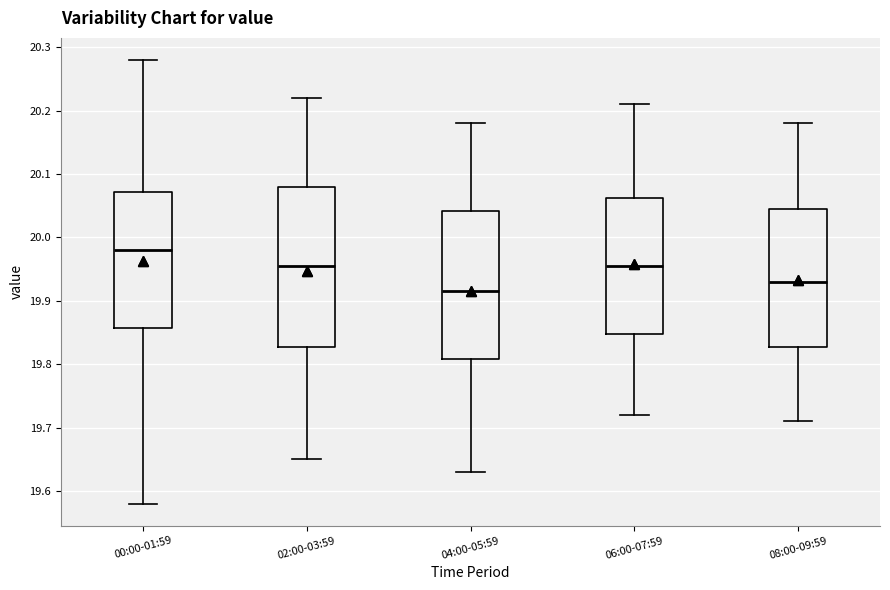

Reading left to right, transcribe this box plot: for each box, give where its median line is, the range the box spans, and where its two whiskers end, as read against the y-axis. The values are not printed on the chart, so give them approximately, as read against the axis.

00:00-01:59: median 19.98, box 19.86 to 20.07, whiskers 19.58 to 20.28
02:00-03:59: median 19.96, box 19.83 to 20.08, whiskers 19.65 to 20.22
04:00-05:59: median 19.92, box 19.81 to 20.04, whiskers 19.63 to 20.18
06:00-07:59: median 19.96, box 19.85 to 20.06, whiskers 19.72 to 20.21
08:00-09:59: median 19.93, box 19.83 to 20.05, whiskers 19.71 to 20.18